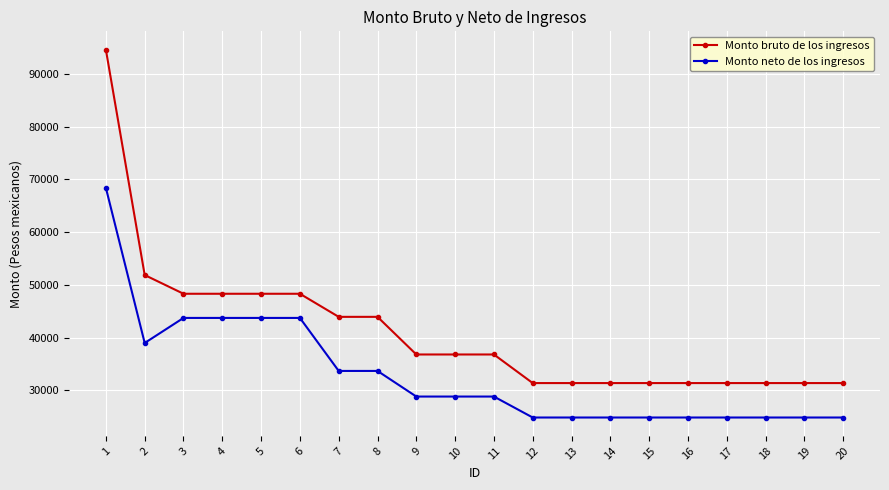

What is the sum of all Monto neto de los ingresos values?

659840.2